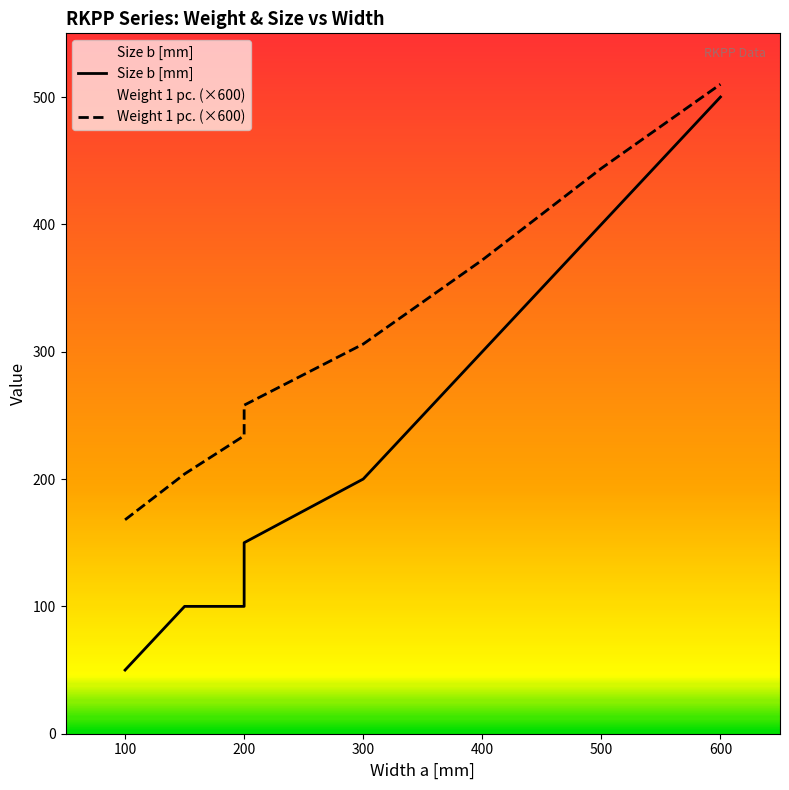

At how many categories does at least one series exceed 105?

8